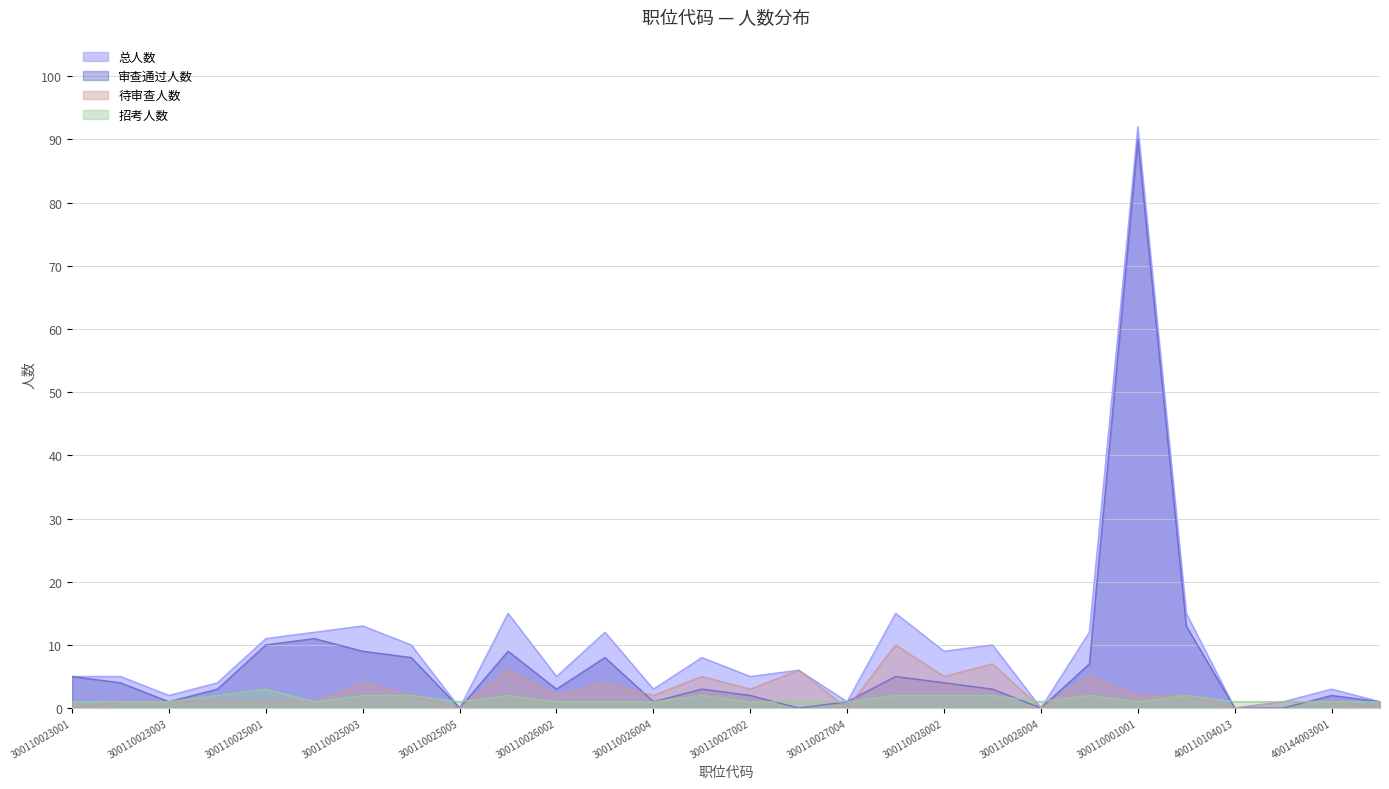

How many data points in 待审查人数 are above 2?

10